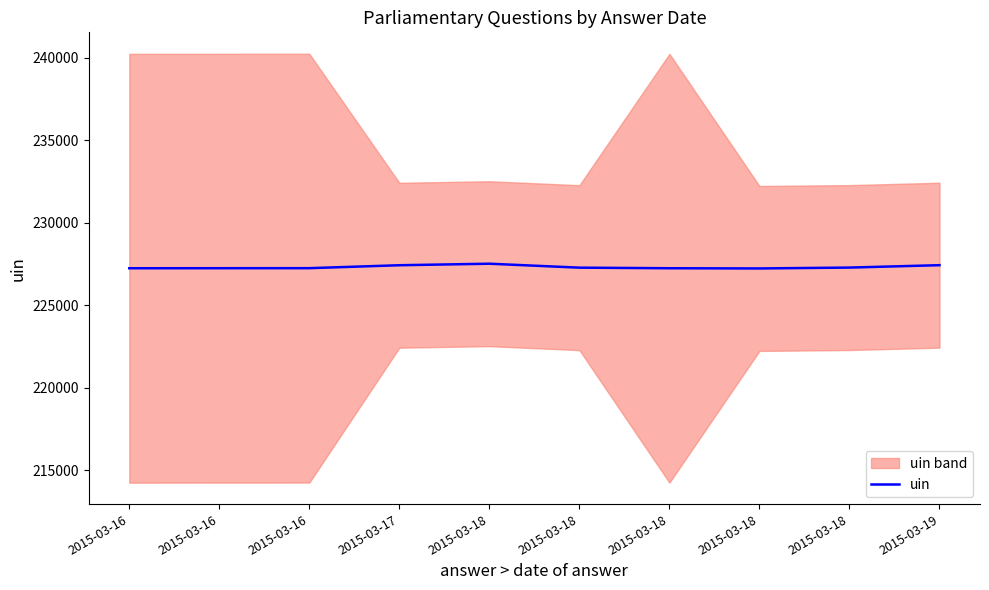

Rank the categories by value from highest to lowest.

2015-03-18, 2015-03-19, 2015-03-17, 2015-03-18, 2015-03-18, 2015-03-16, 2015-03-16, 2015-03-18, 2015-03-16, 2015-03-18